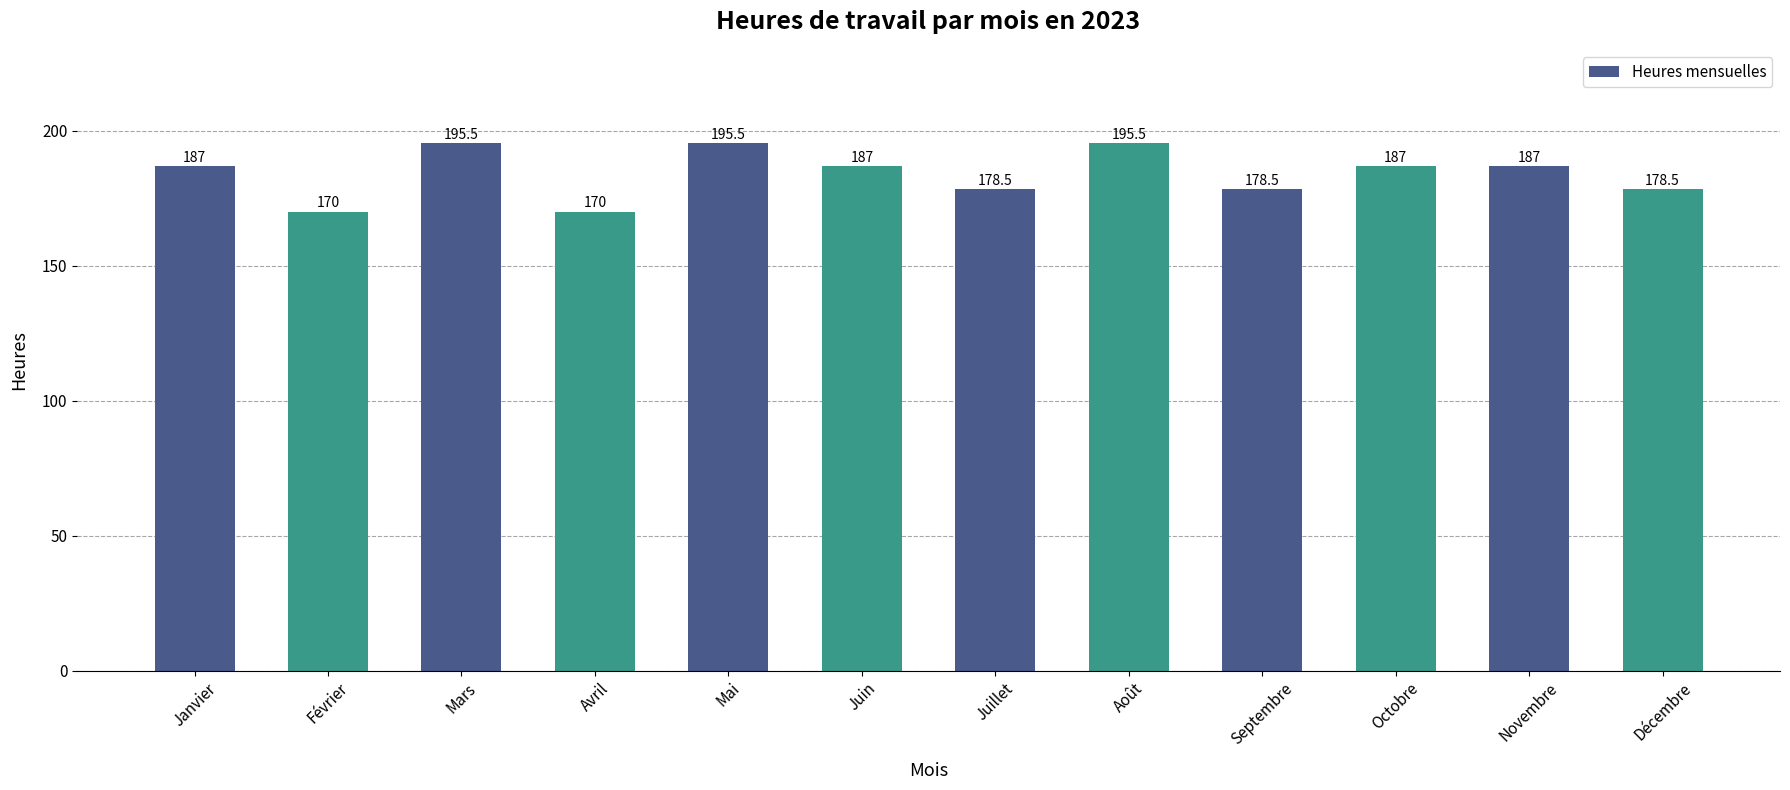

How many data points does each series have?

12